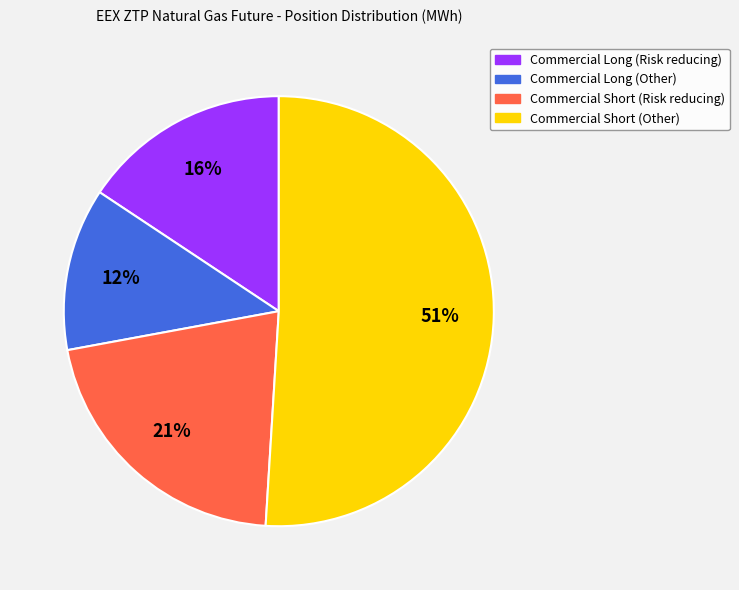

Is the sum of Commercial Short (Other) and Commercial Short (Risk reducing) greater than half?

Yes